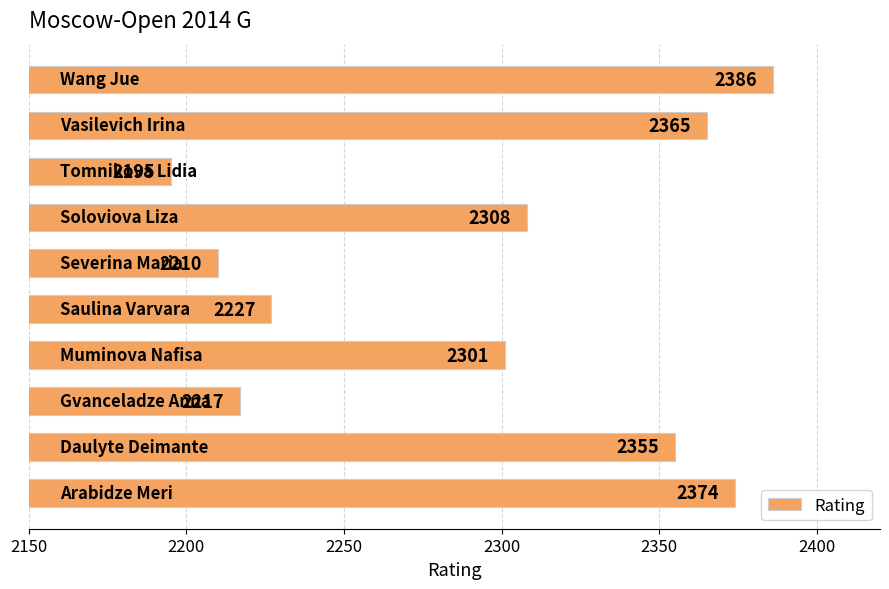

What is the maximum value shown in the chart?

2386